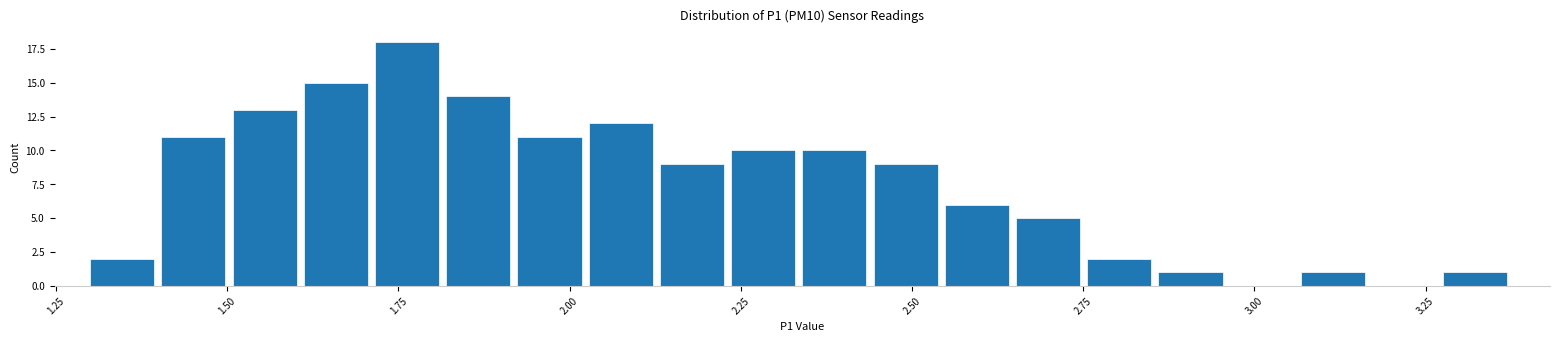

Read against the x-axis, roughly where is the centre of the tallest bar?

1.75